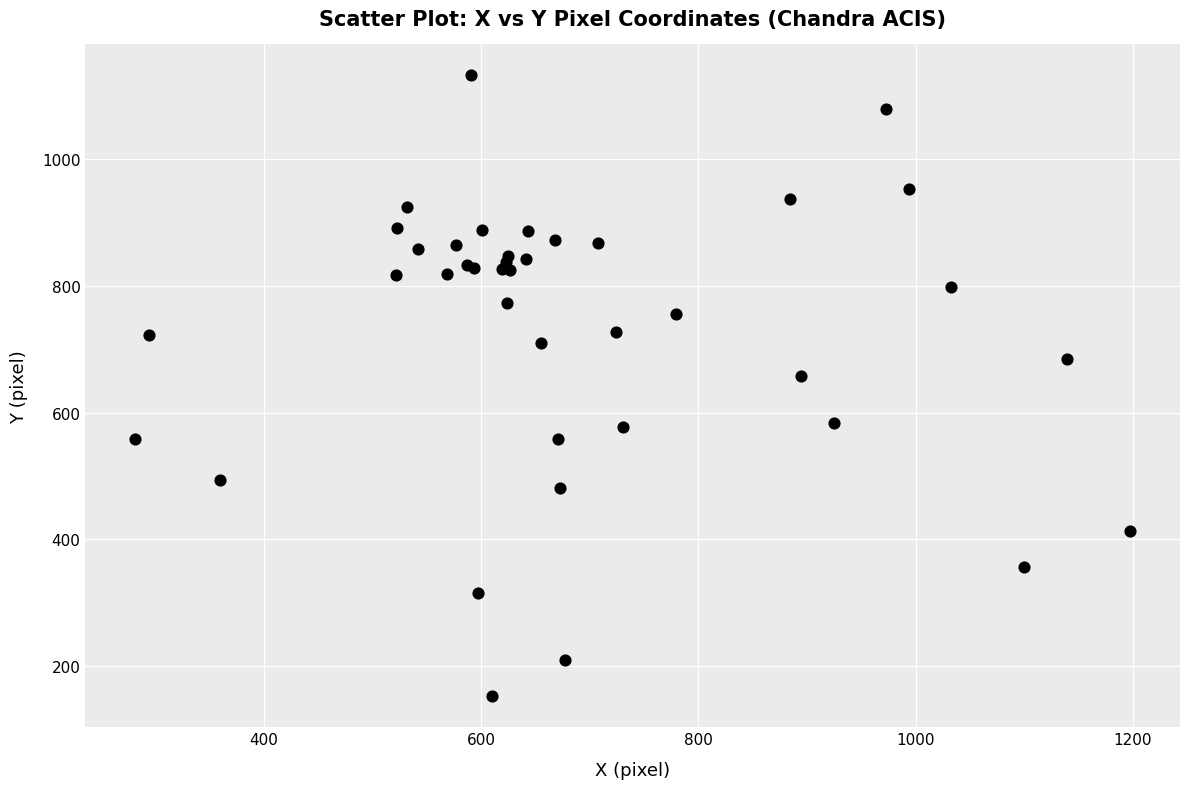

What Y value in the scatter plot is closest to 642?

657.5